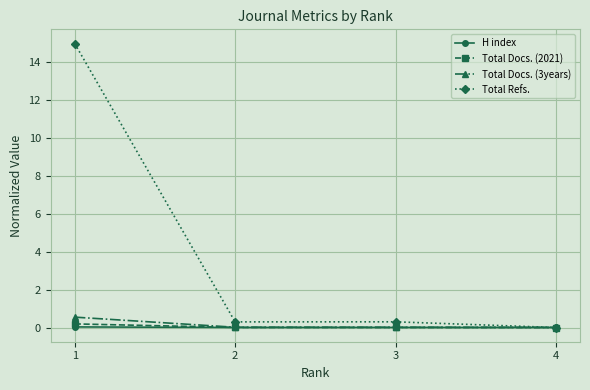

Which series changed the most between 1 and 3?

Total Refs.